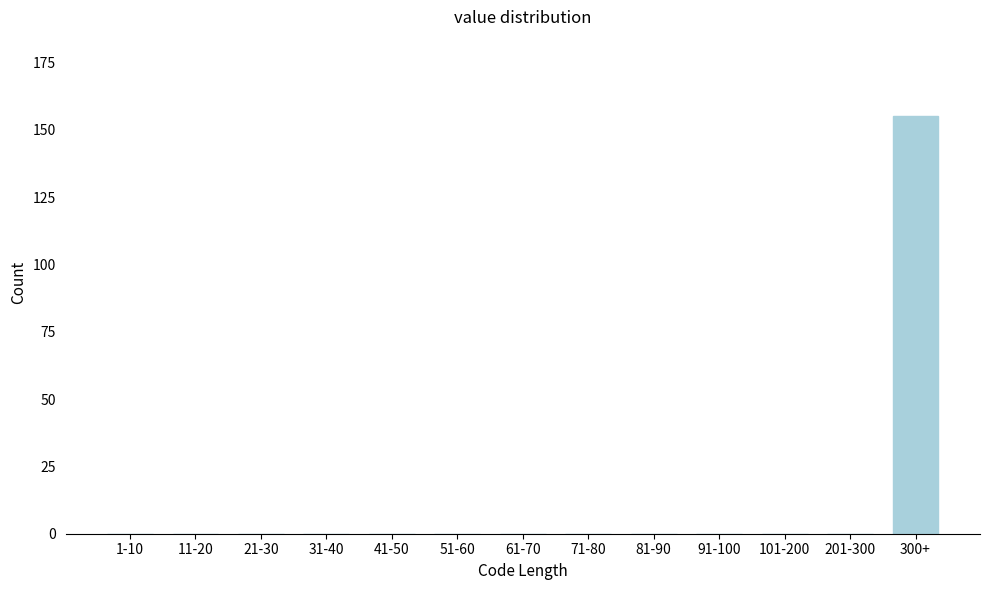

Reading left to right, transcribe all the data shown in this chart.

1-10=0	11-20=0	21-30=0	31-40=0	41-50=0	51-60=0	61-70=0	71-80=0	81-90=0	91-100=0	101-200=0	201-300=0	300+=155